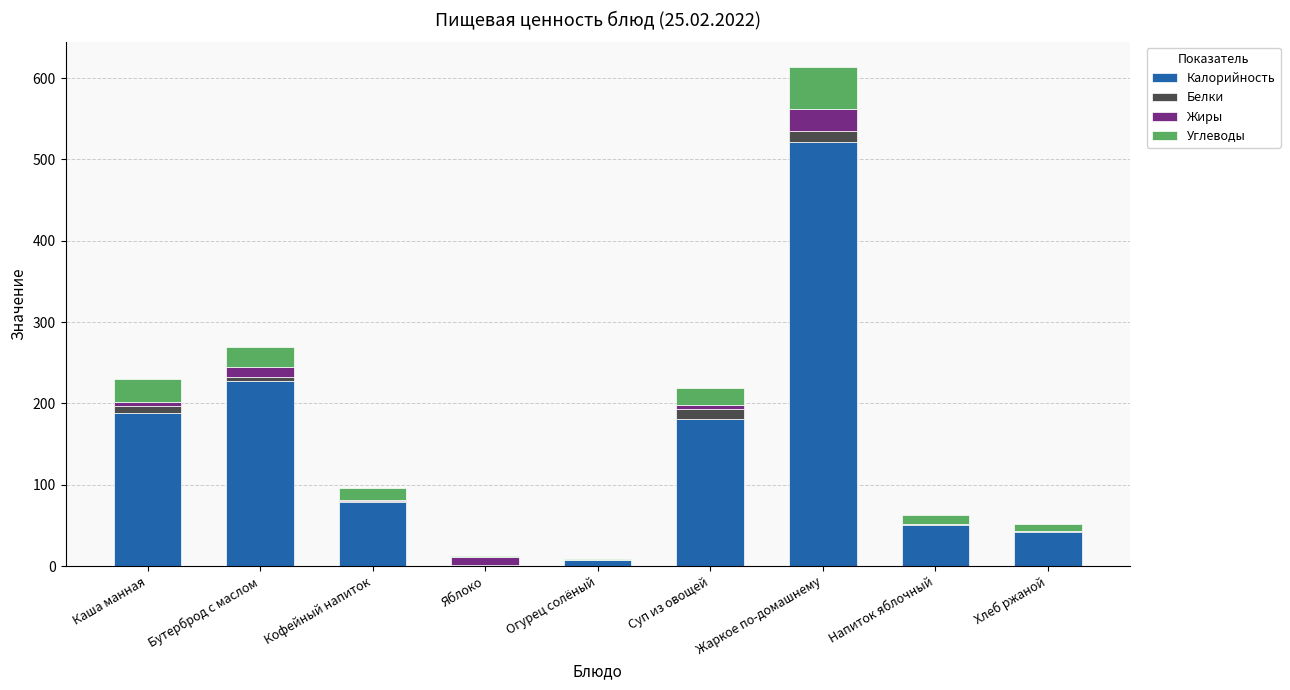

At which category is the sum across all series the highest?

Жаркое по-домашнему